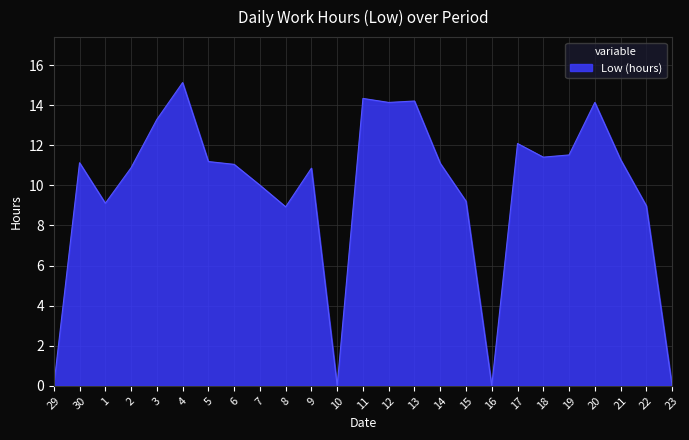

Count the number of data series in this chart.

1